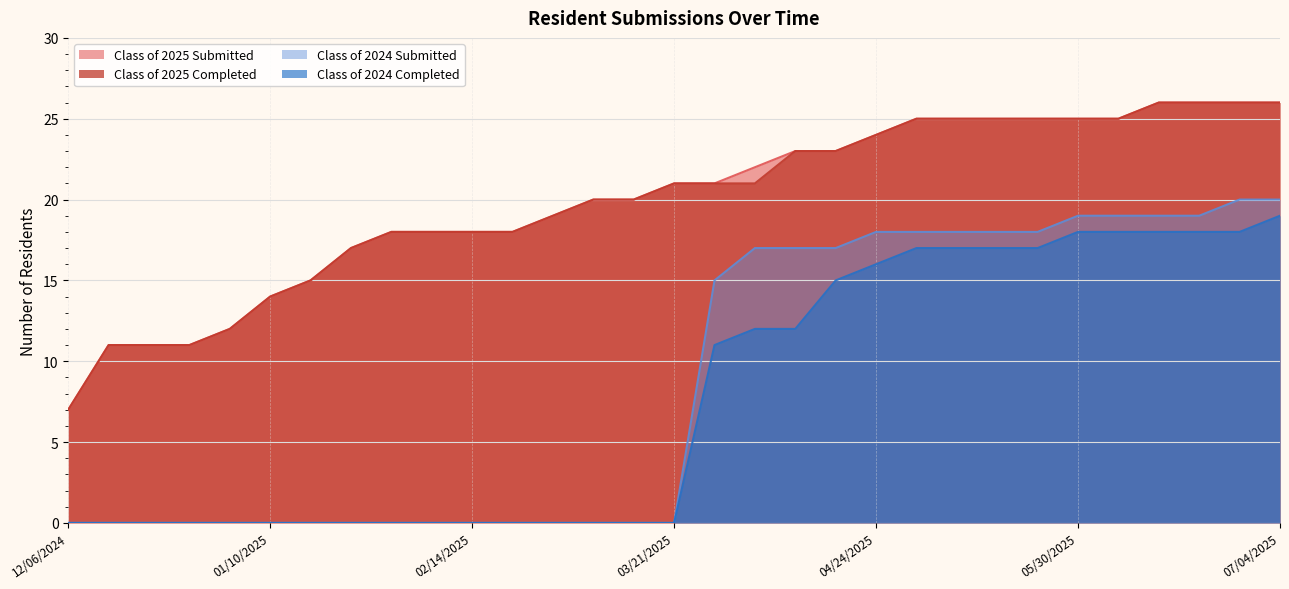

What are all the series names shown in the legend?

Class of 2025 Submitted, Class of 2025 Completed, Class of 2024 Submitted, Class of 2024 Completed